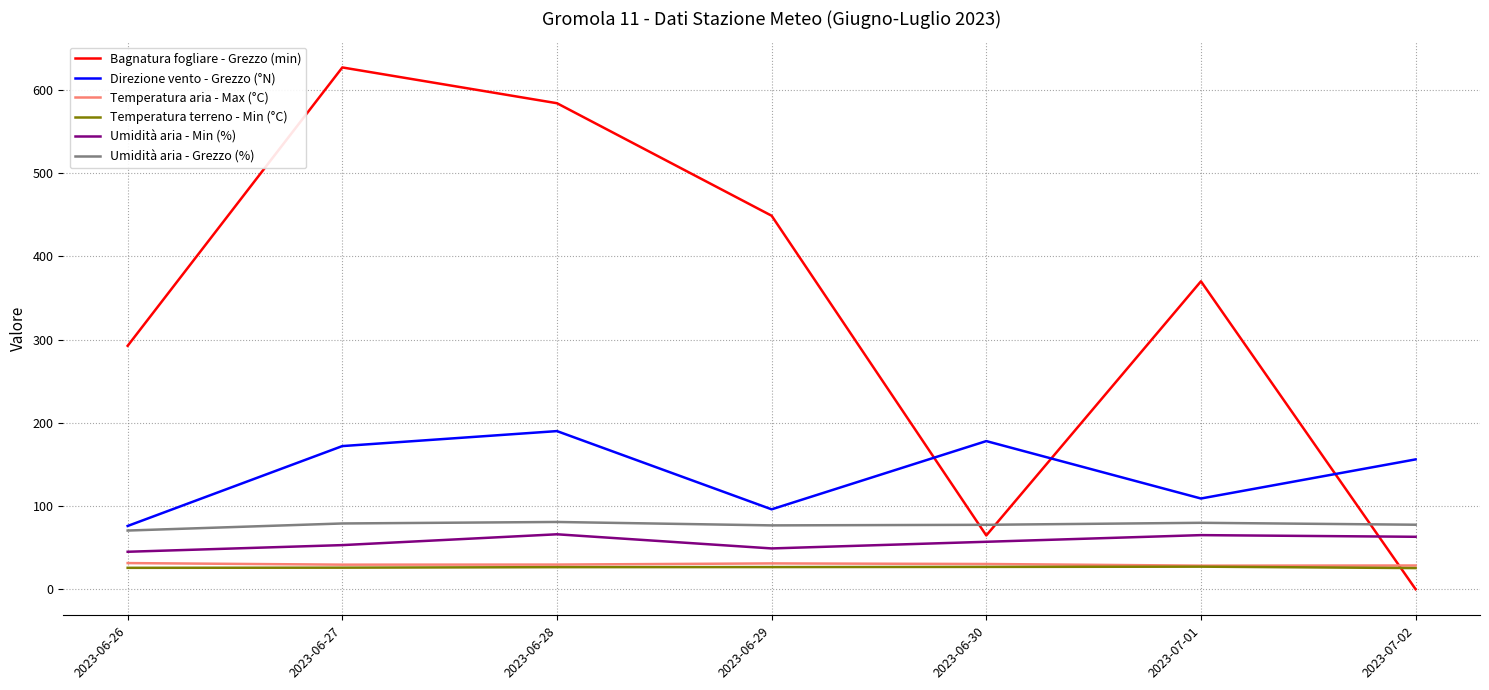

Is the value of Umidità aria - Grezzo (%) at 2023-06-29 greater than the value of Temperatura terreno - Min (°C) at 2023-06-29?

Yes